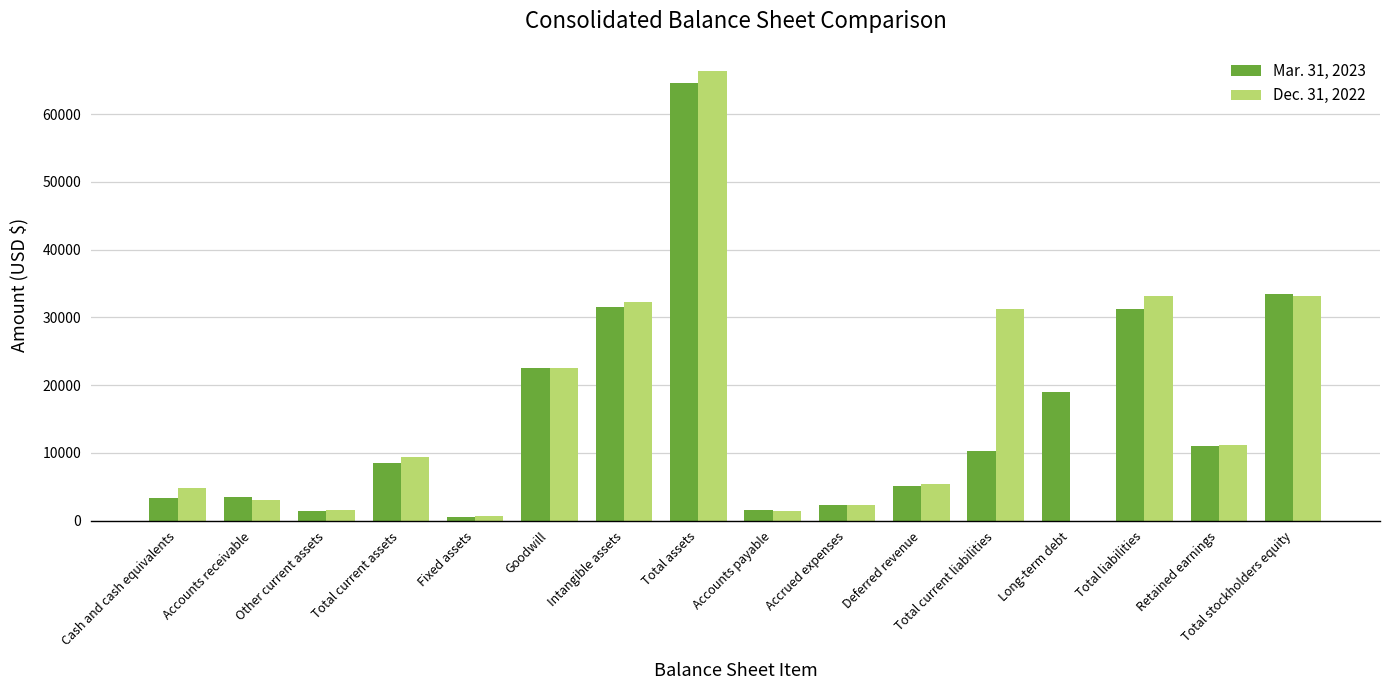

How many groups of bars are there?

16